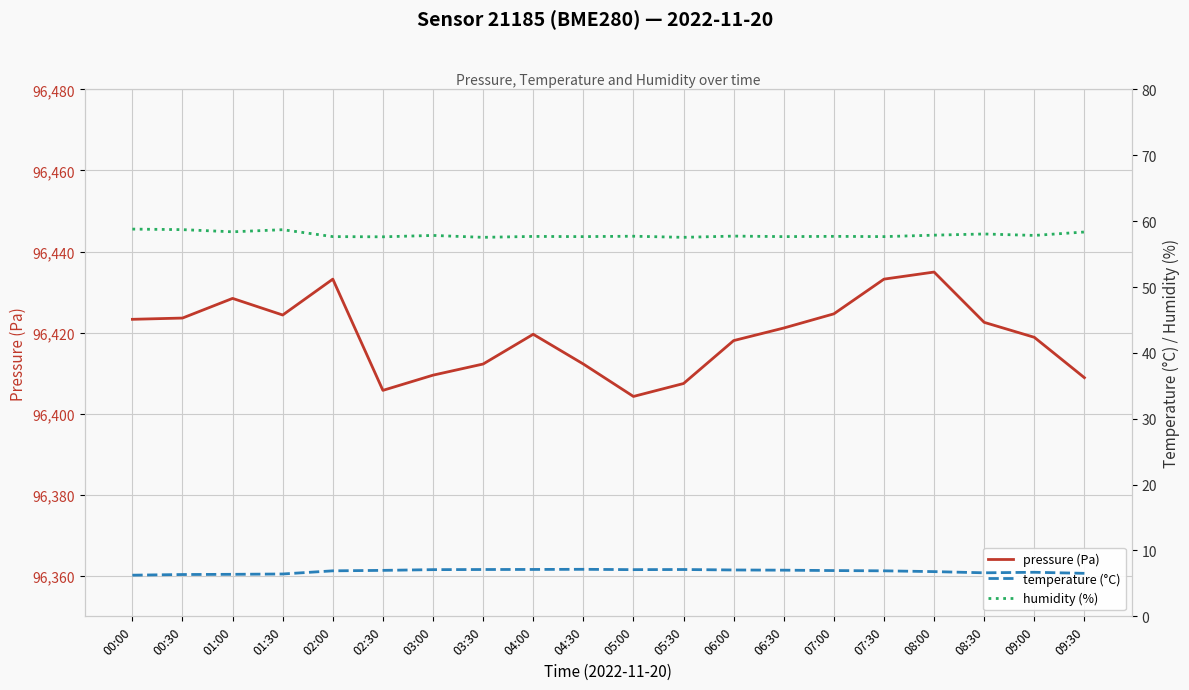

Which series has the largest range (max minus min)?

pressure (Pa)